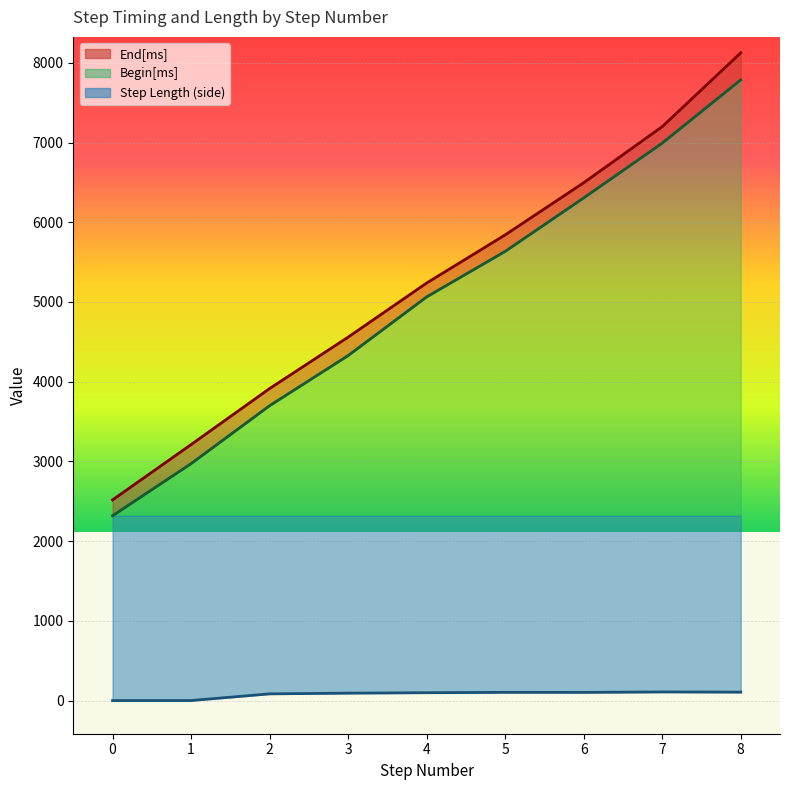

What is the difference between the highest and lowest values at 5?

5739.3